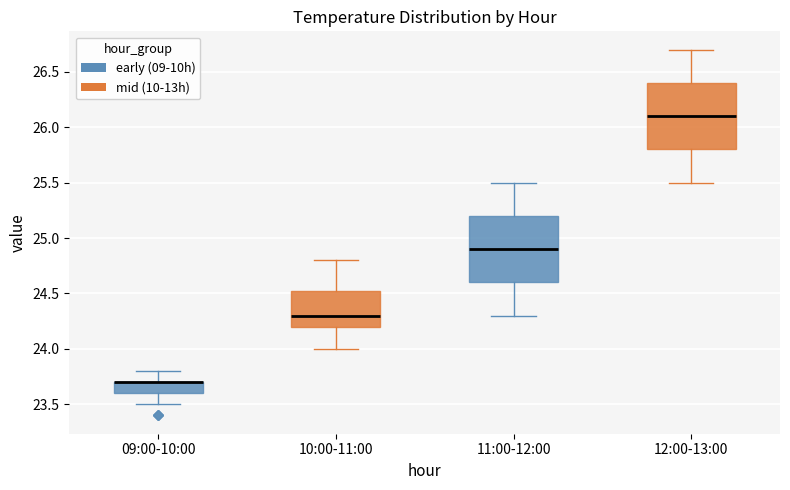

Where does the lower whisker of the box for 09:00-10:00 end on the y-axis? The values are not printed on the chart, so give them approximately, as read against the axis.

23.50